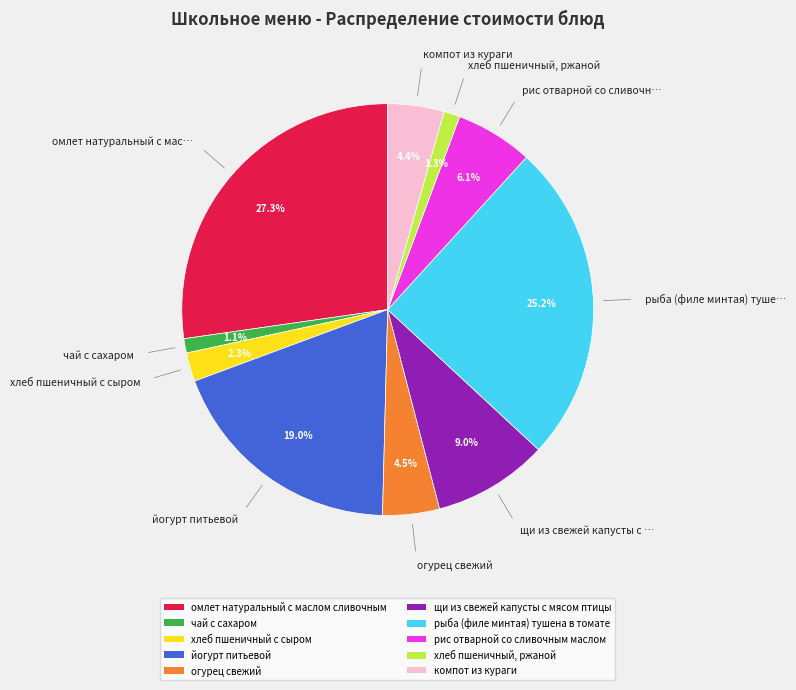

Do чай с сахаром and огурец свежий together represent more than half of the pie?

No